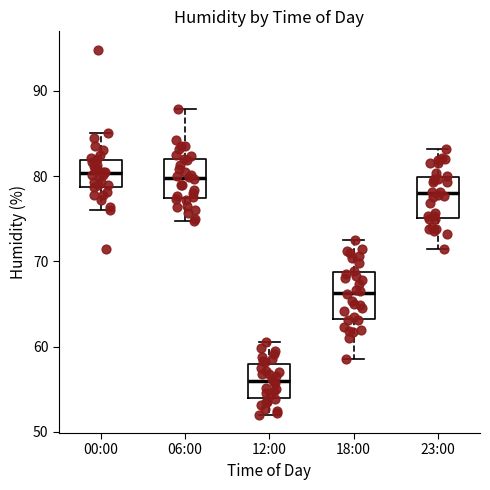

Where is the upper edge of the box for 18:00 on the y-axis? The values are not printed on the chart, so give them approximately, as read against the axis.

69